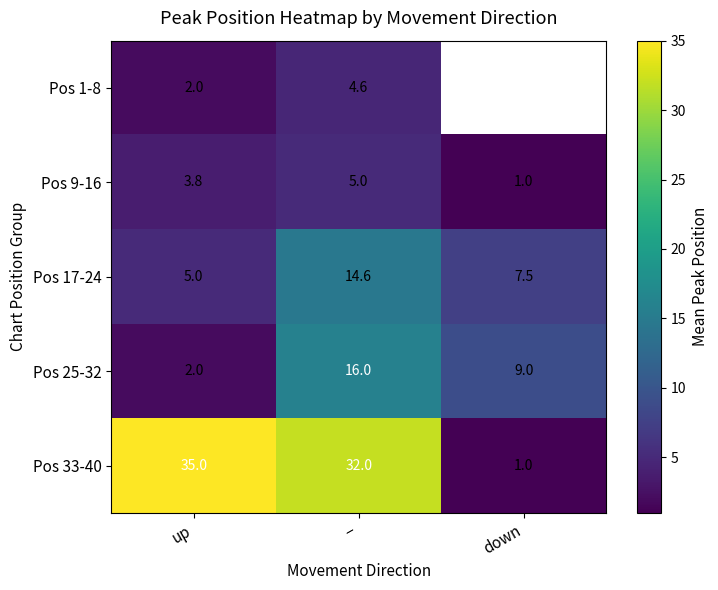

Which label corresponds to the largest value in the chart?

up